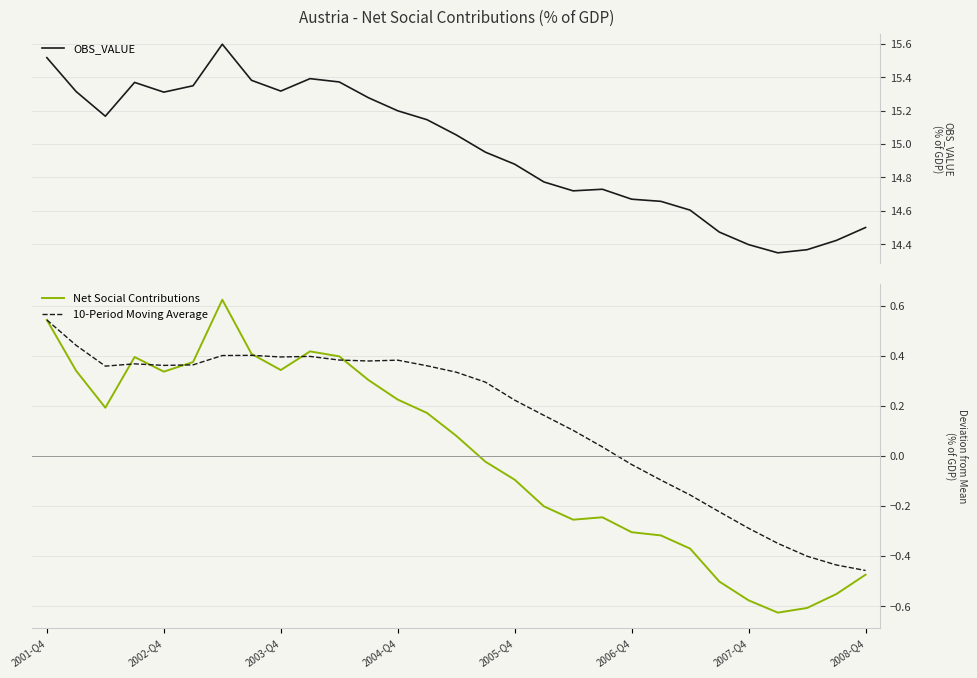

What is the spread (max minus min) of values at 9?

15.0